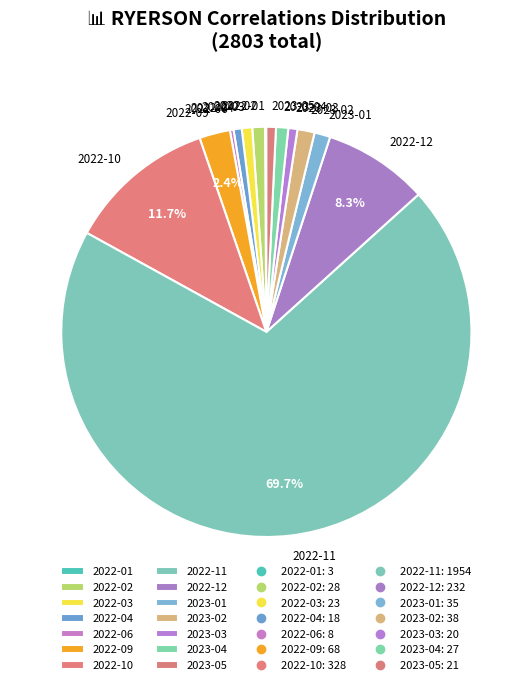

Is the sum of 2023-03 and 2022-12 greater than half?

No